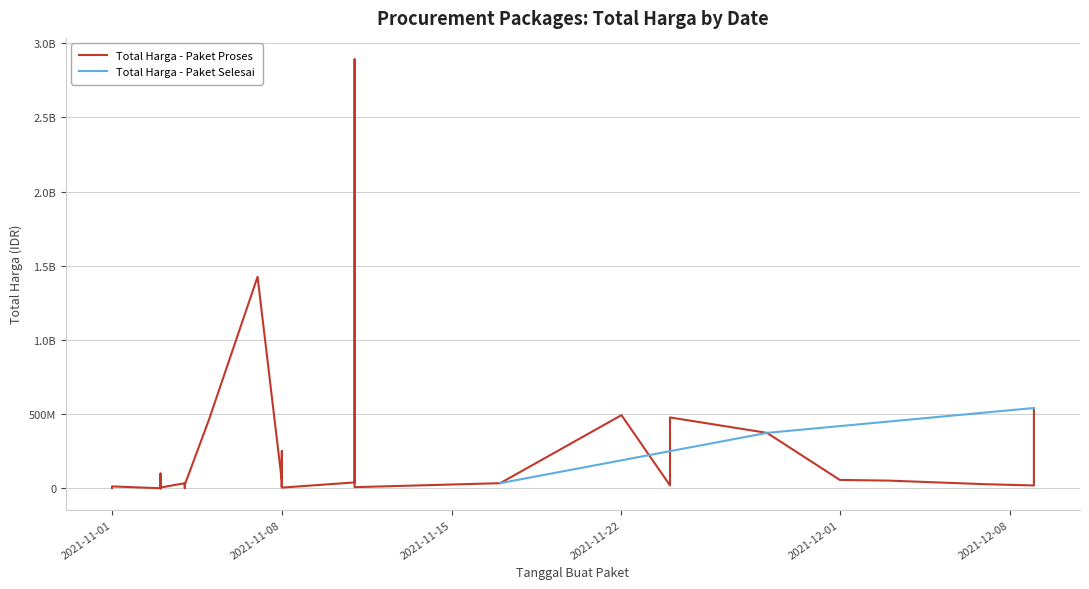

At which category is the sum across all series the highest?

2021-11-11